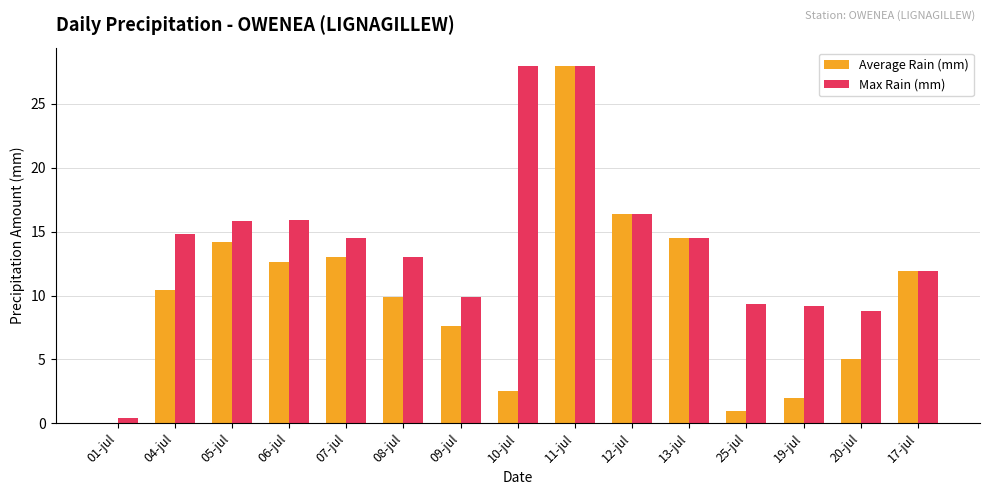

Which series has the largest total across all categories?

Max Rain (mm)